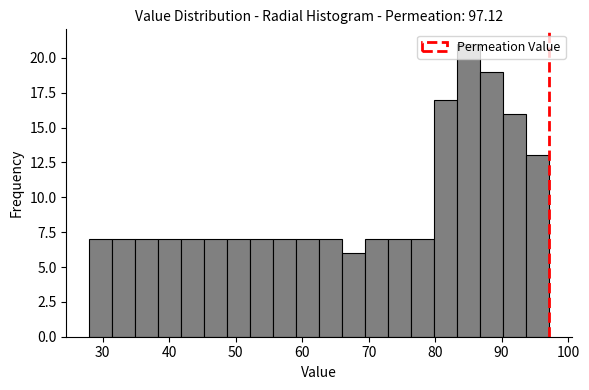

Read against the x-axis, roughly where is the centre of the tallest bar?

85